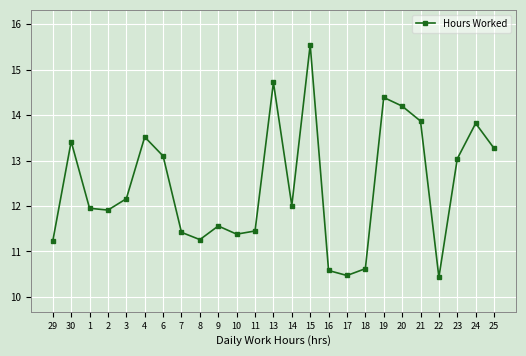

What is the label of the 1st point from the right?

25